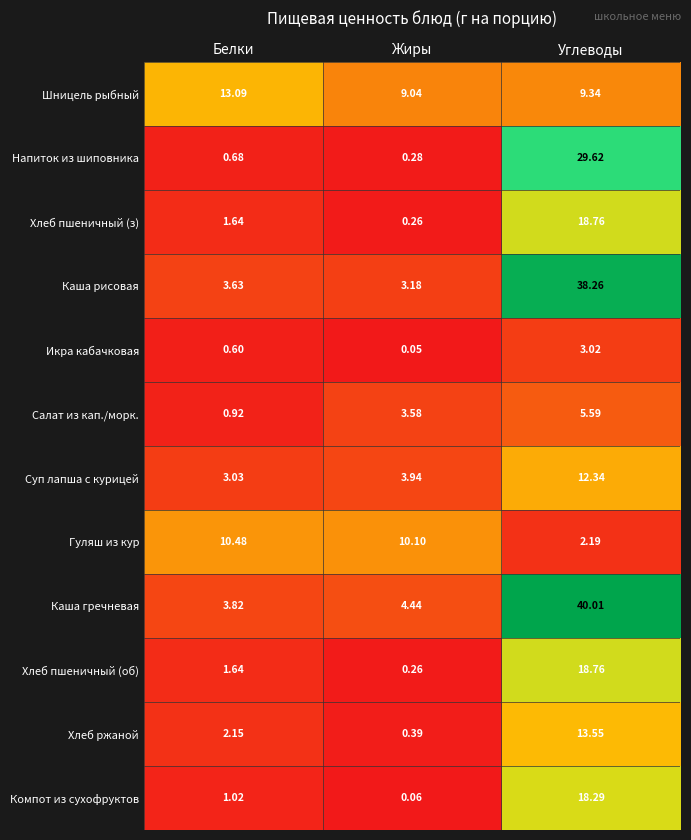

Rank the categories by Каша гречневая value from lowest to highest.

Белки, Жиры, Углеводы